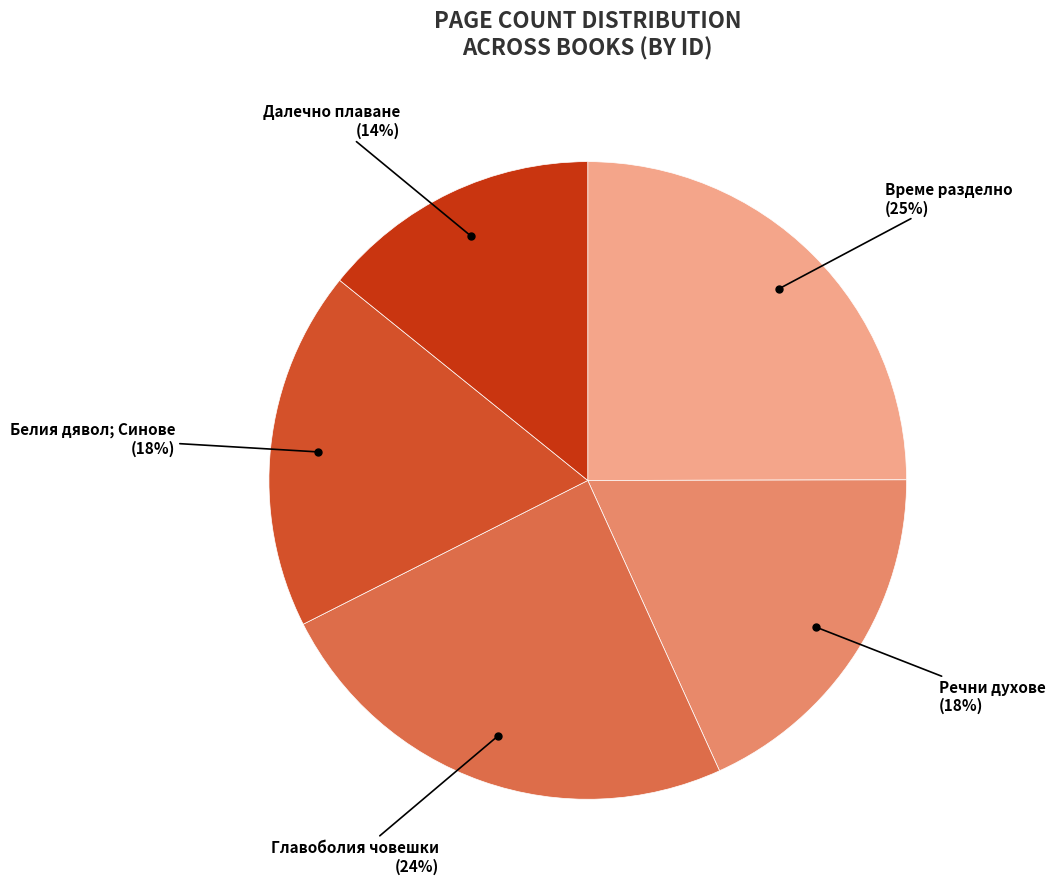

How many slices are in this pie chart?

5